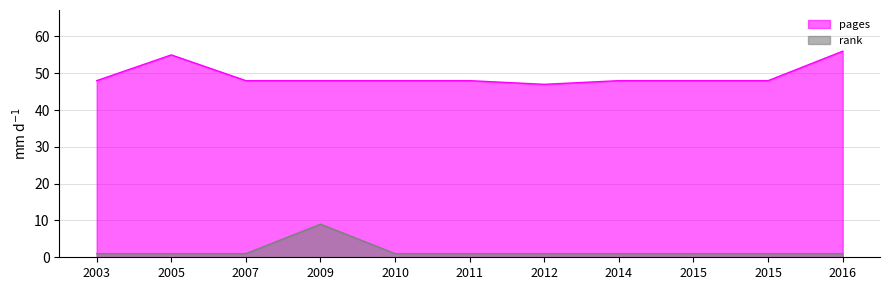

Which series has the largest total across all categories?

pages